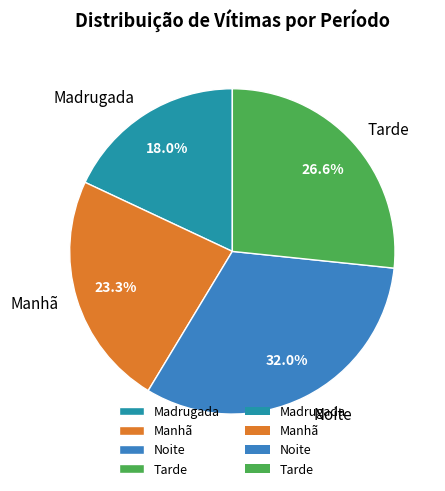

Is it true that Madrugada is 29% of the pie?

False